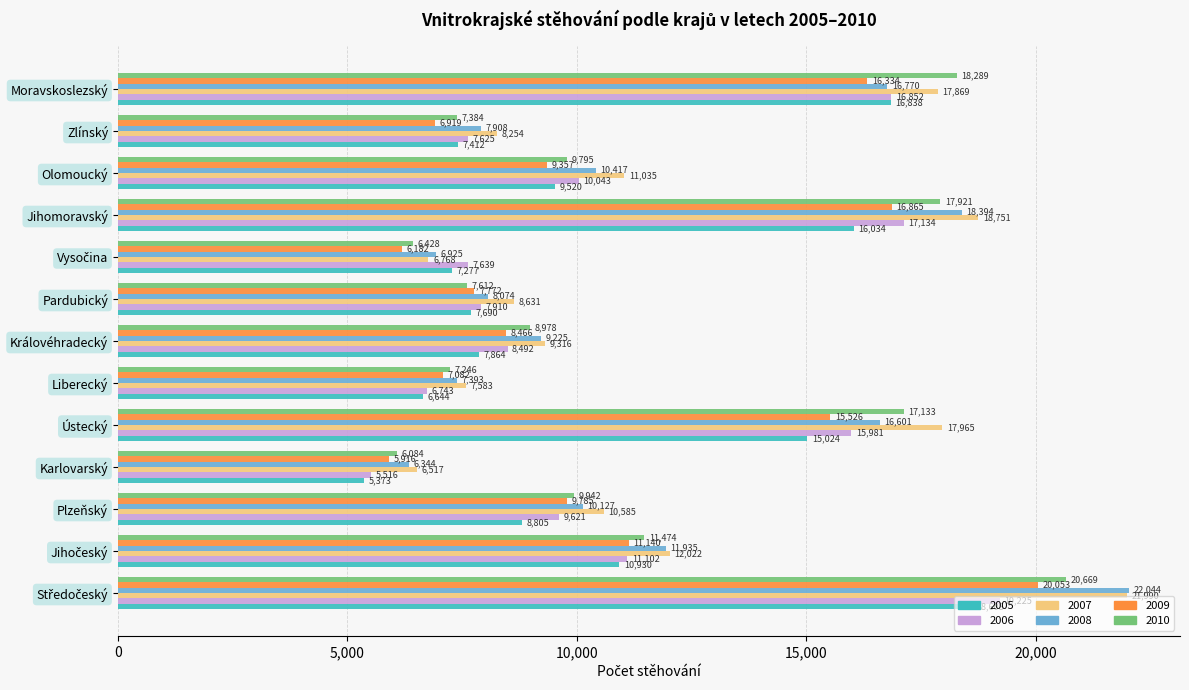

What is the sum of the 2007 values at Plzeňský and Ústecký?

28550